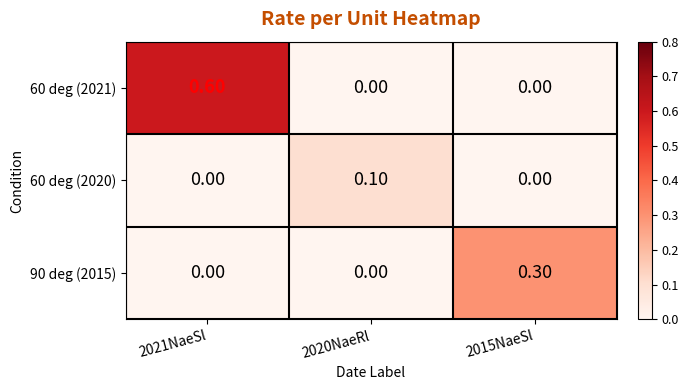

What is the difference between the maximum and minimum values in the 60 deg (2021) series?

0.6